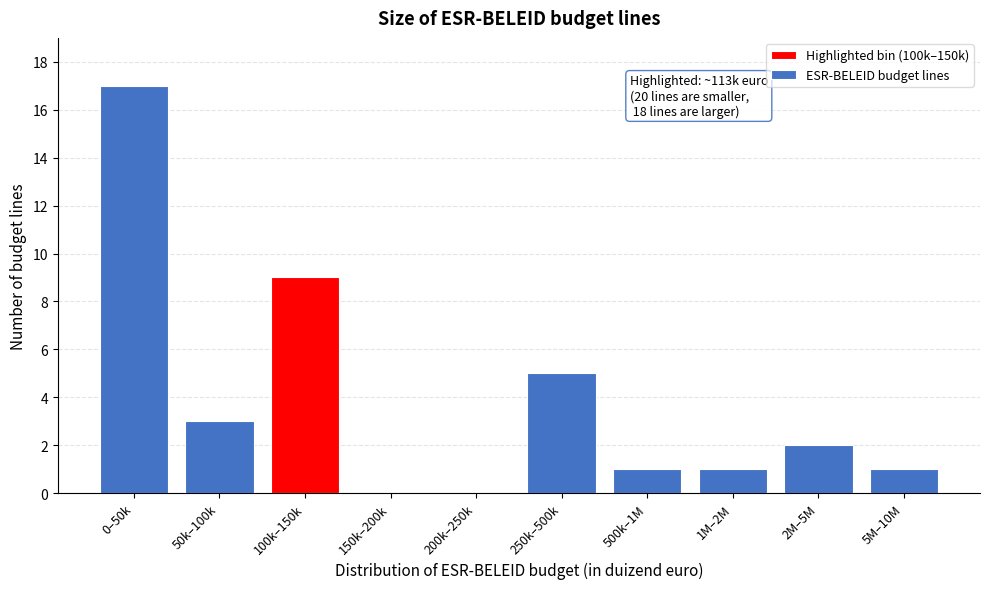

Reading left to right, extract all data points from this chart.

0–50k=17	50k–100k=3	100k–150k=9	150k–200k=0	200k–250k=0	250k–500k=5	500k–1M=1	1M–2M=1	2M–5M=2	5M–10M=1